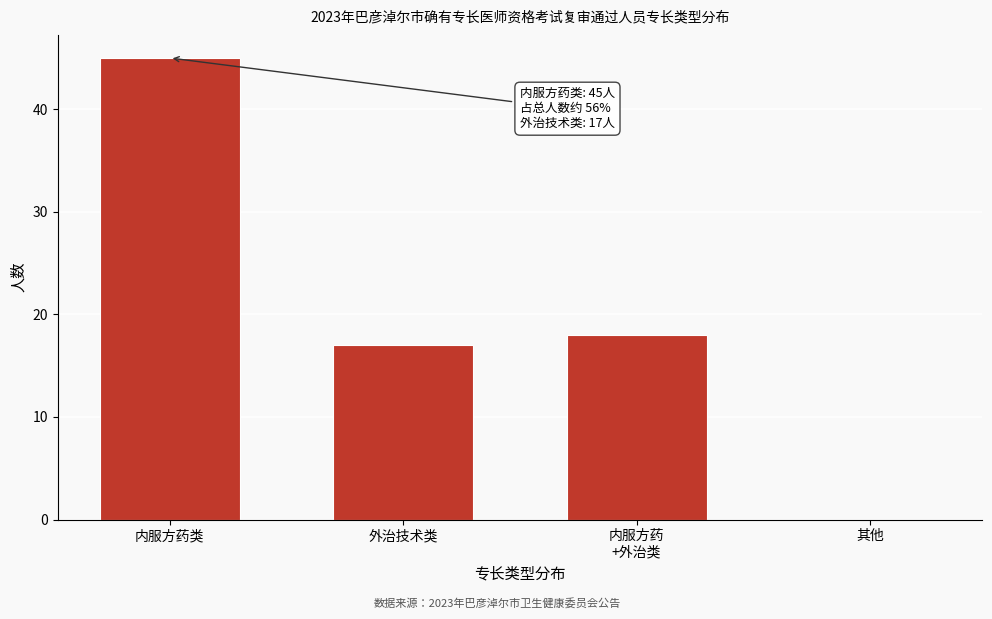

What is the ratio of the value at 内服方药类 to the value at 外治技术类?

2.6